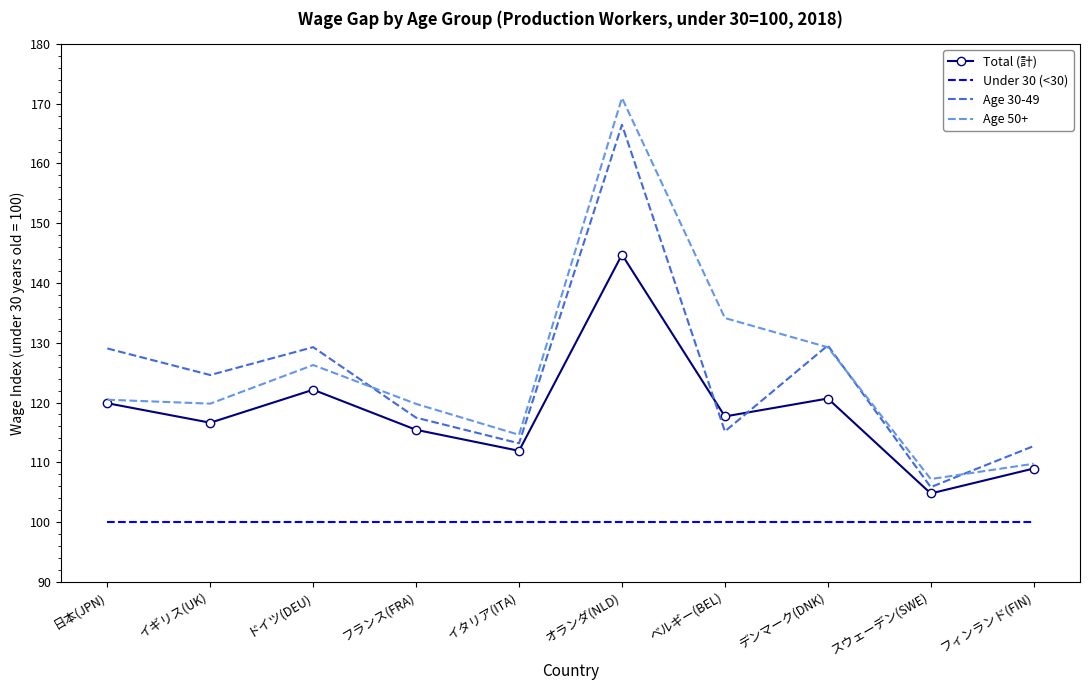

How many series are shown in this chart?

4